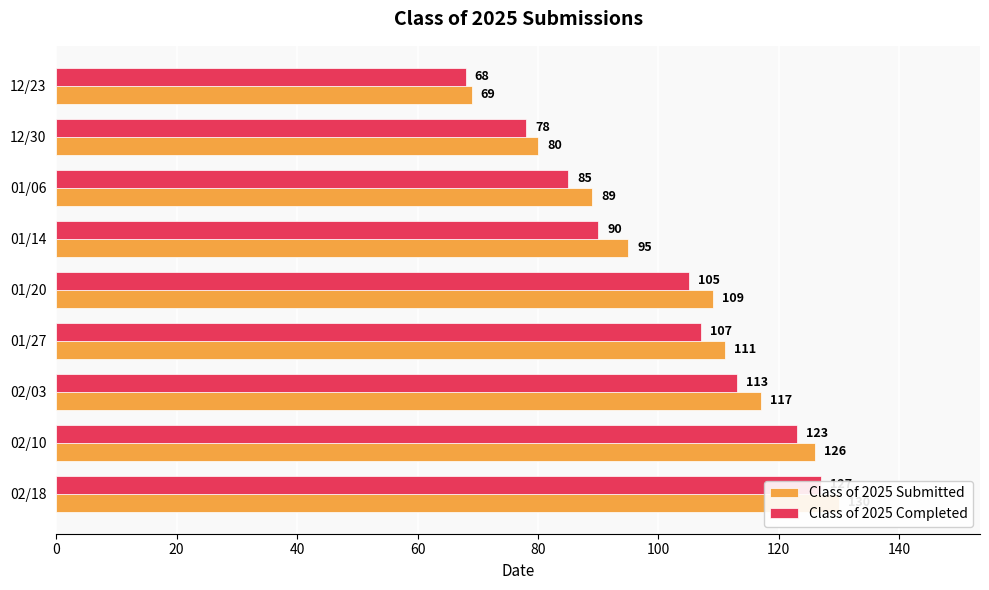

What is the lowest value of the Class of 2025 Submitted series?

69